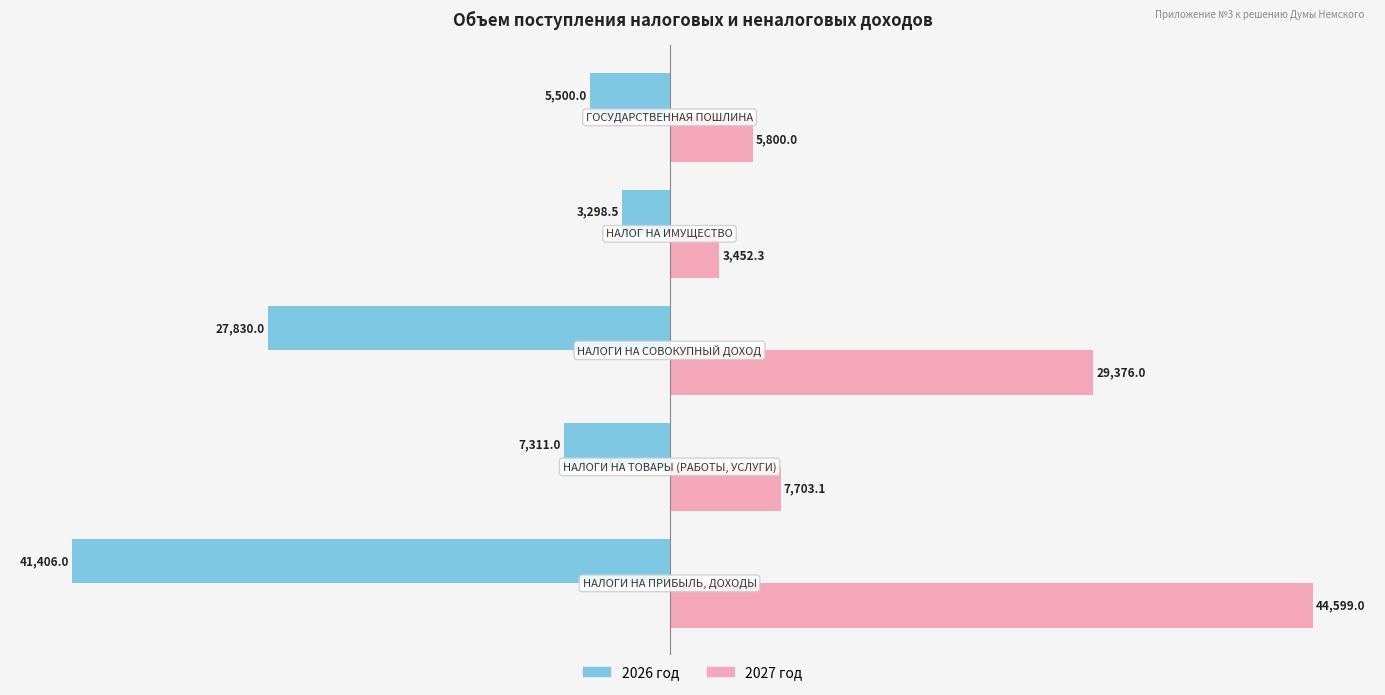

Which series has the largest range (max minus min)?

2027 год